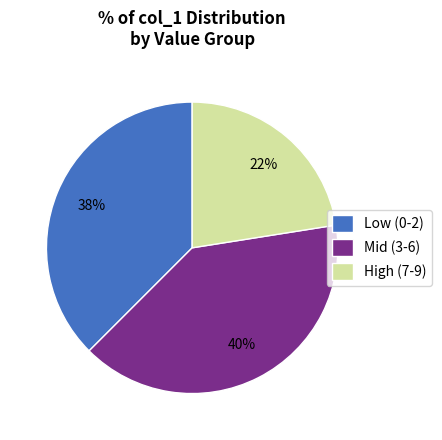

To the nearest percent, what portion does Mid (3-6) represent?

40%